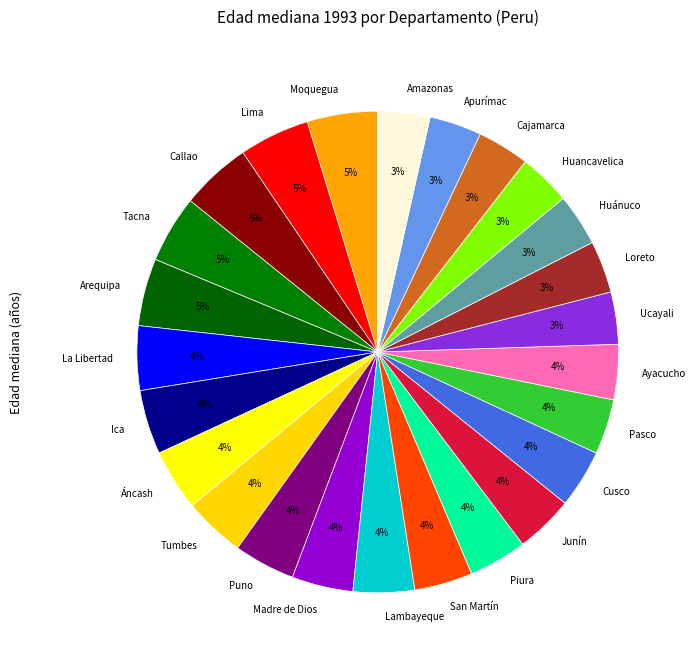

To the nearest percent, what is the average slice percentage?

4%